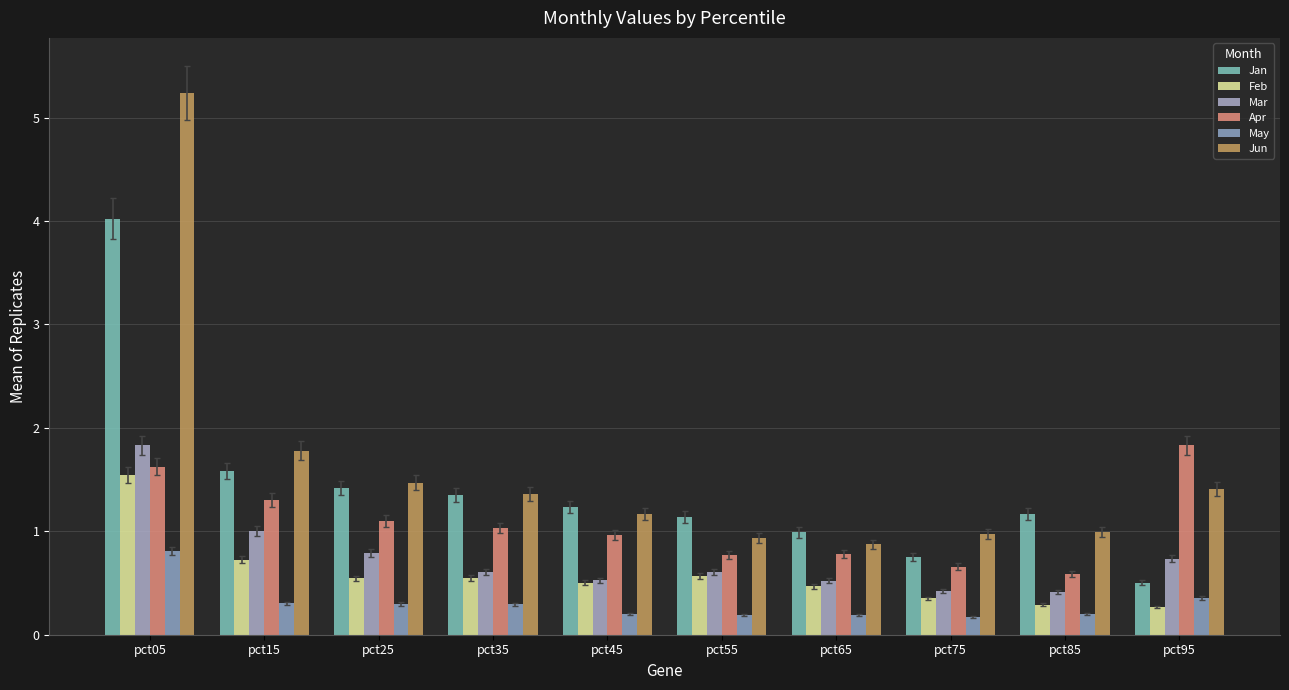

What is the total value across all series at pct35?

5.2